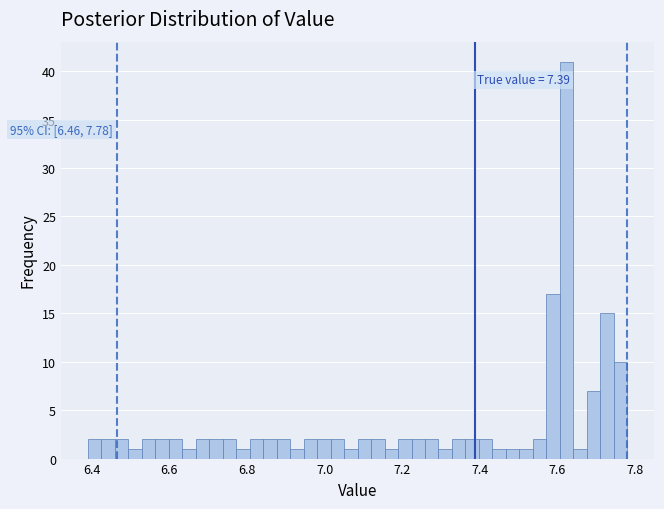

Read against the x-axis, roughly where is the centre of the tallest bar?

7.62